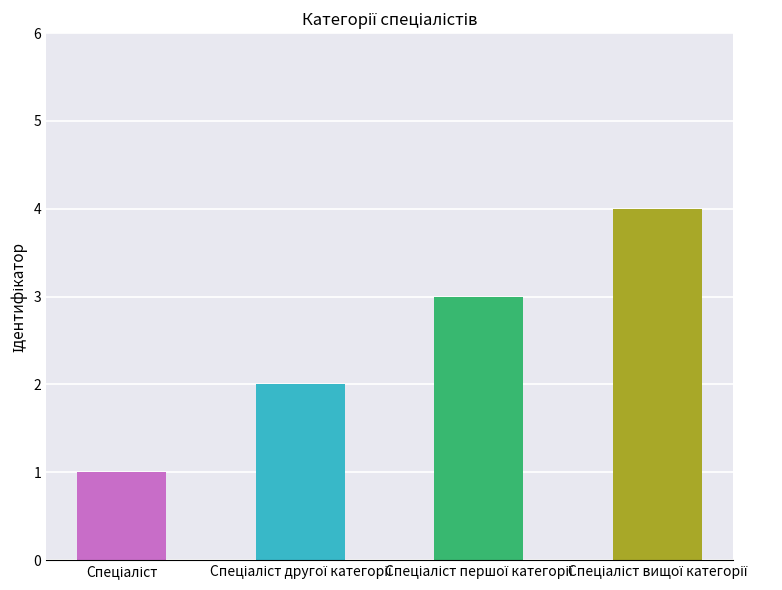

What is the sum of all values?

10